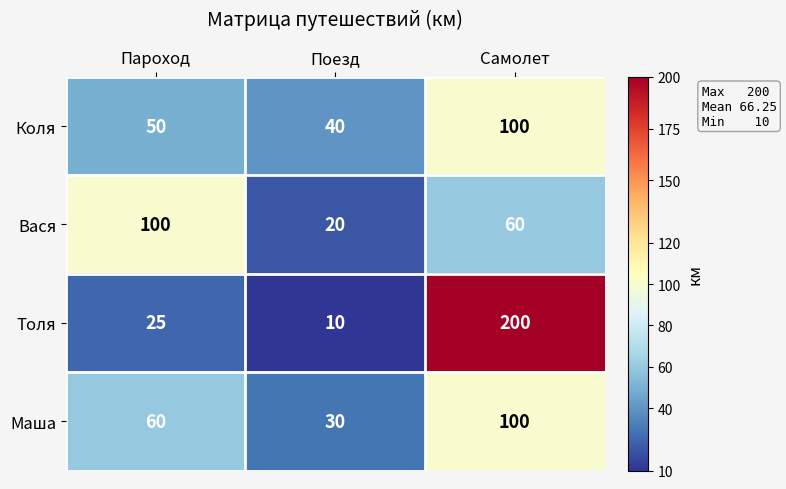

The value of Маша at Поезд is 30. True or false?

True